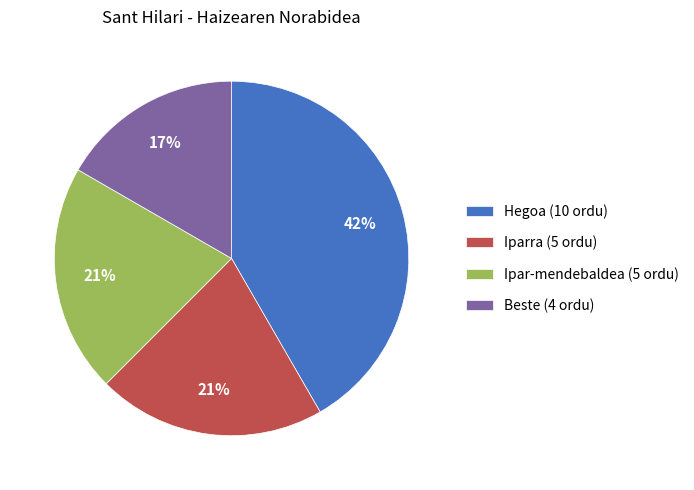

Do Ipar-mendebaldea (5 ordu) and Iparra (5 ordu) together represent more than half of the pie?

No